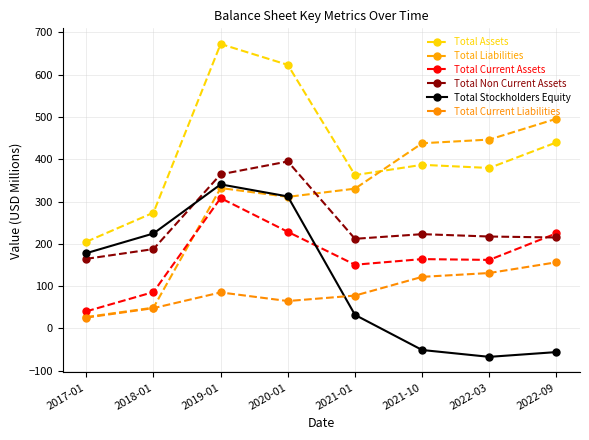

At which category is the sum across all series the highest?

2019-01